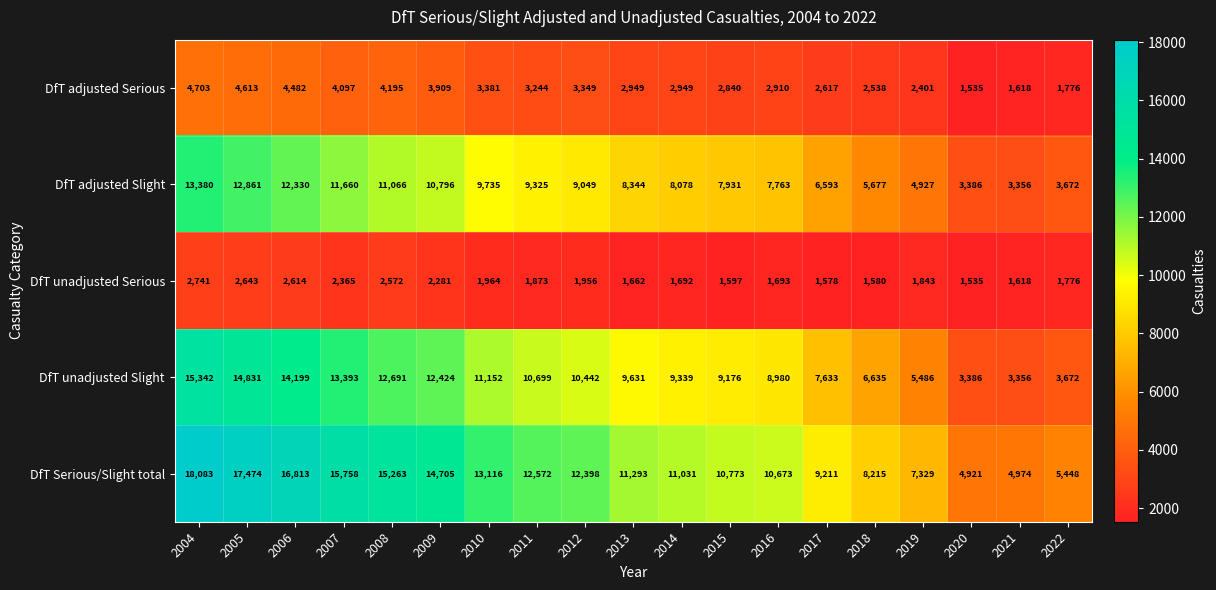

What is the total value across all series at 2012?

37194